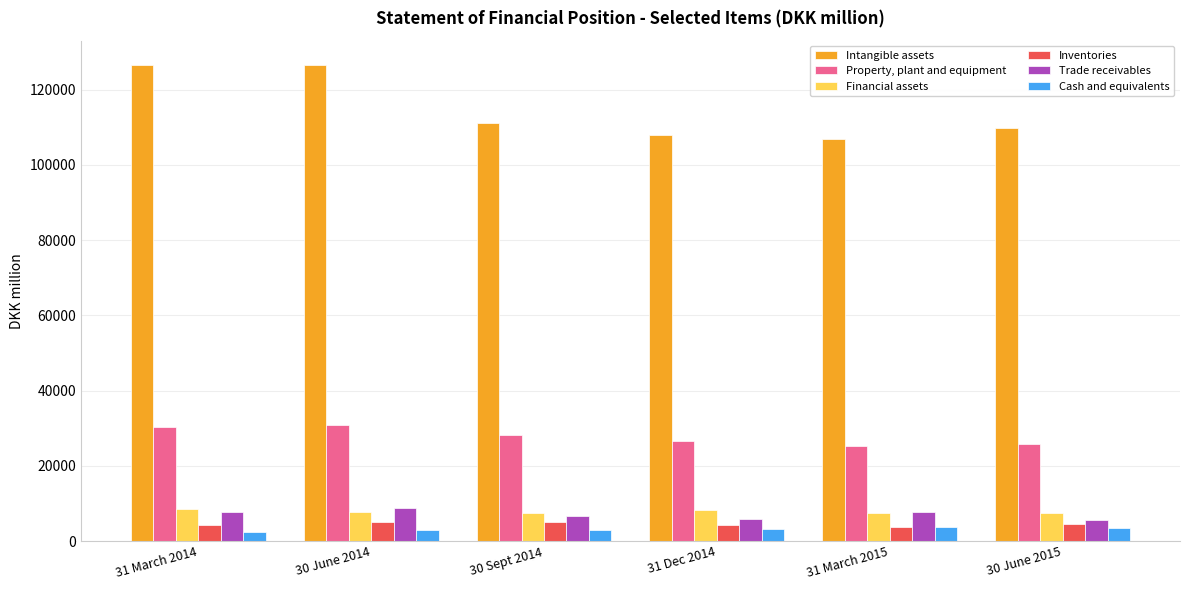

What position from the left is 31 Dec 2014?

4